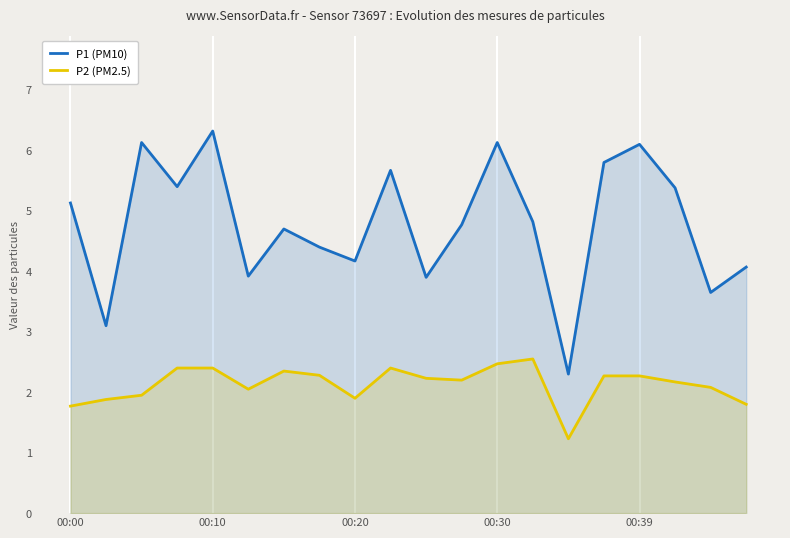

What is the minimum value for P1 (PM10)?

2.3